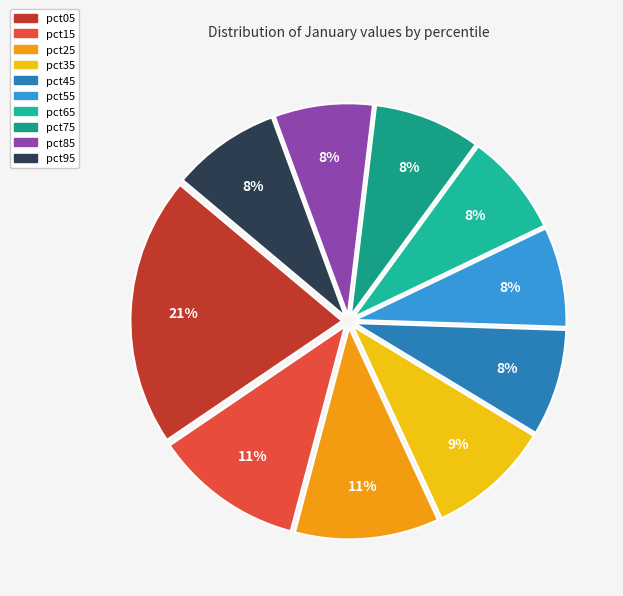

To the nearest percent, what is the average slice percentage?

10%